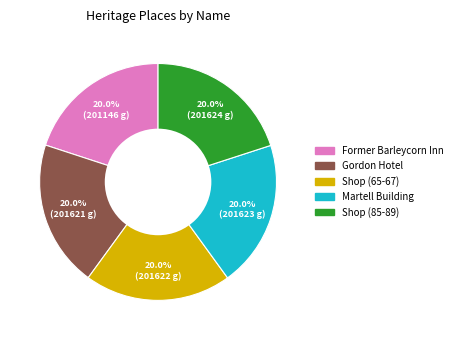

What is the ratio of the value at Shop (85-89) to the value at Shop (65-67)?

1.0